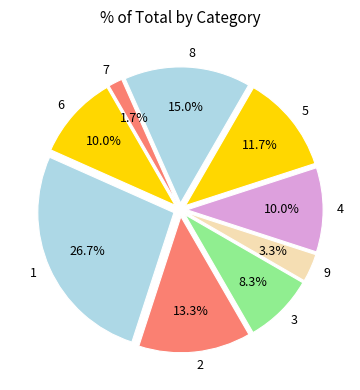

Which slice is the largest?

1